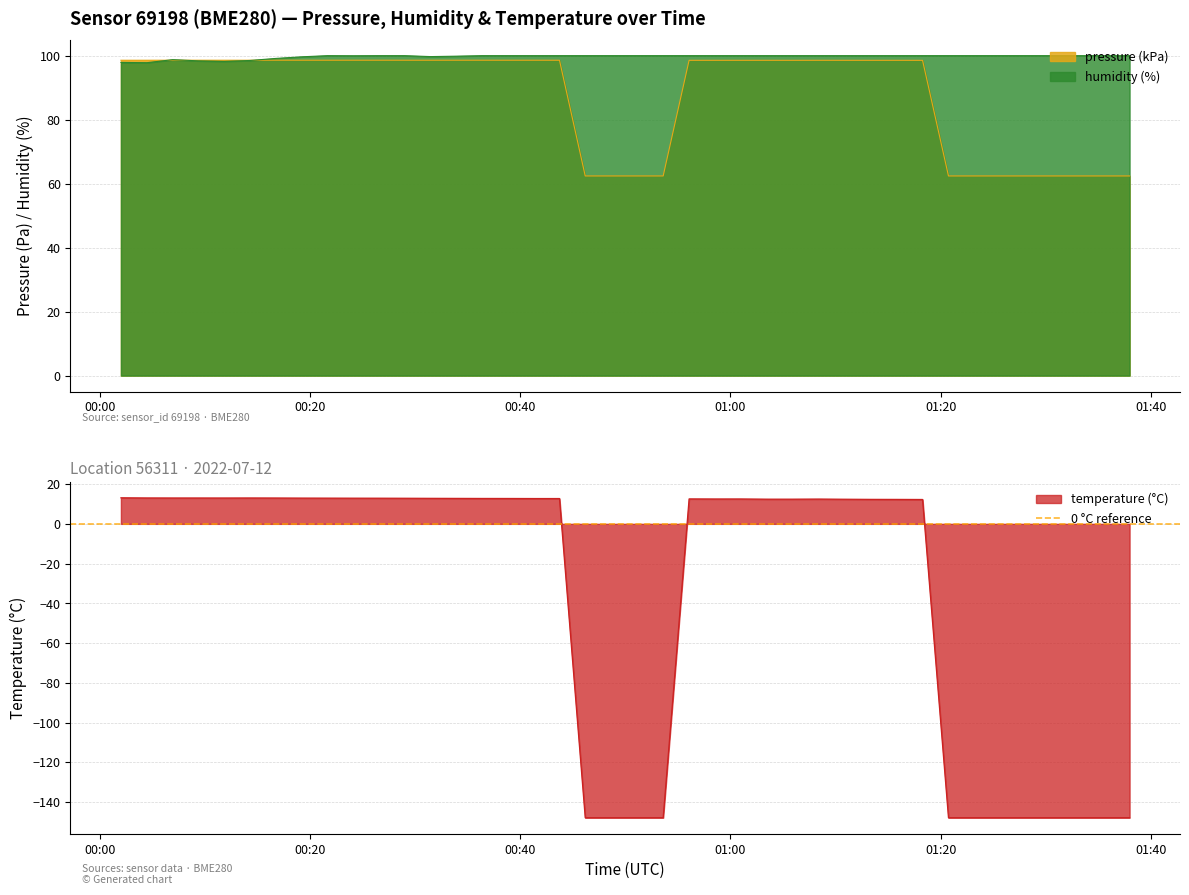

The value of pressure at 12 is 41.3. True or false?

False